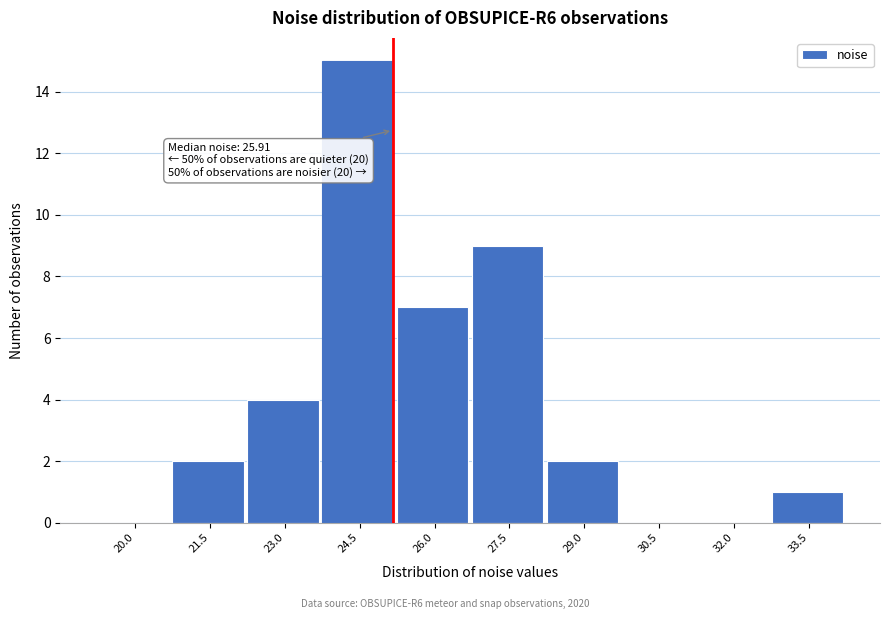

Reading left to right, extract all data points from this chart.

20.0=0	21.5=2	23.0=4	24.5=15	26.0=7	27.5=9	29.0=2	30.5=0	32.0=0	33.5=1